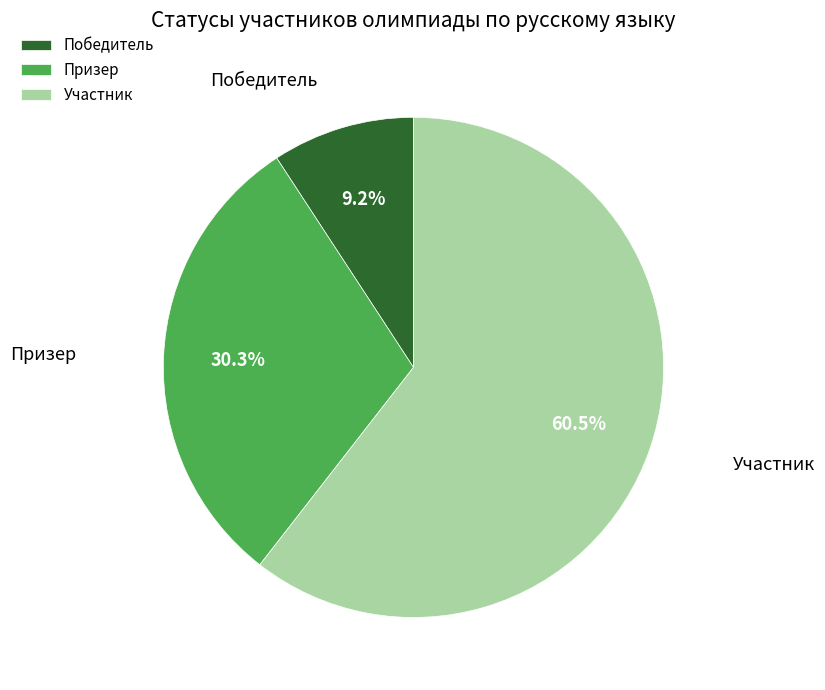

Between Участник and Призер, which is larger?

Участник